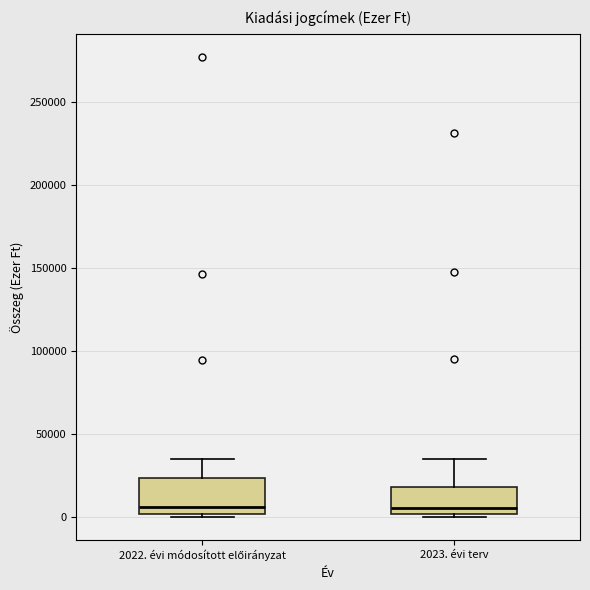

Where does the median line of the box for 2022. évi módosított előirányzat sit on the y-axis? The values are not printed on the chart, so give them approximately, as read against the axis.

5000